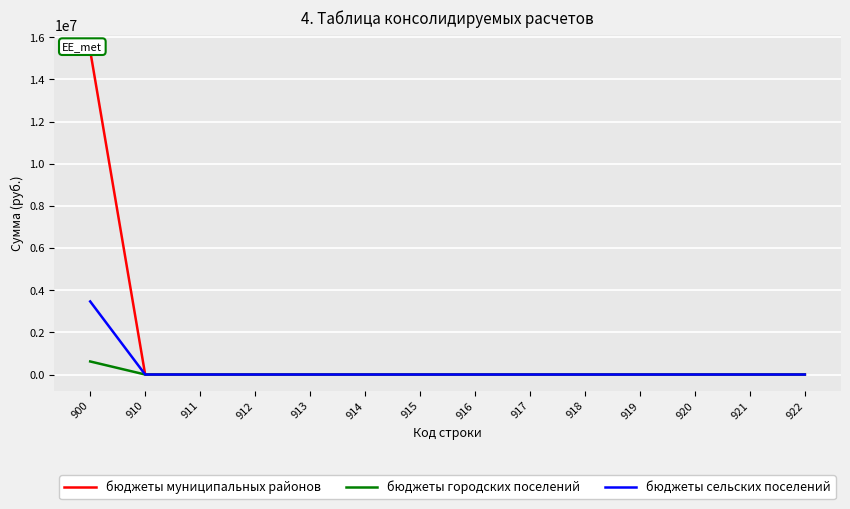

At which label does бюджеты городских поселений reach its minimum?

910